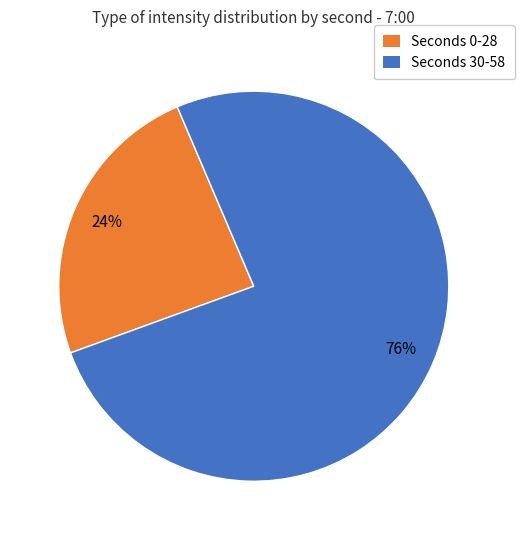

To the nearest percent, what is the average slice percentage?

50%